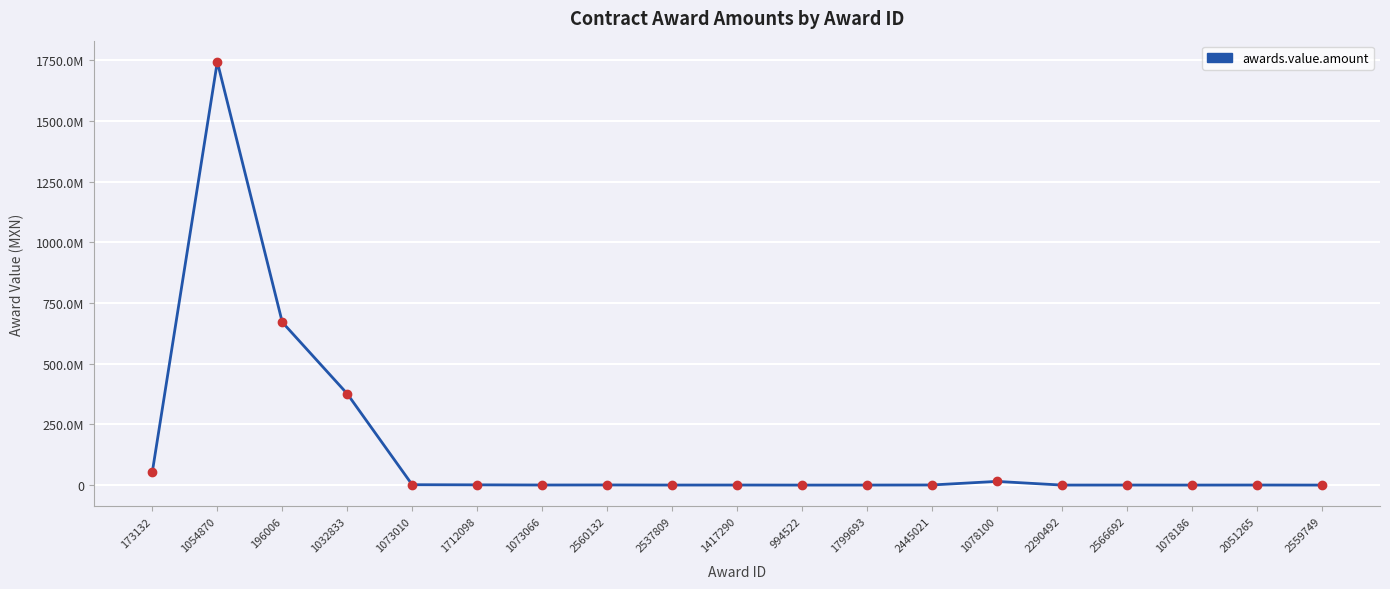

Rank the categories by value from highest to lowest.

1054870, 196006, 1032833, 173132, 1078100, 1073010, 1712098, 2560132, 2445021, 1073066, 2051265, 1417290, 2566692, 2537809, 1799693, 2290492, 1078186, 2559749, 994522